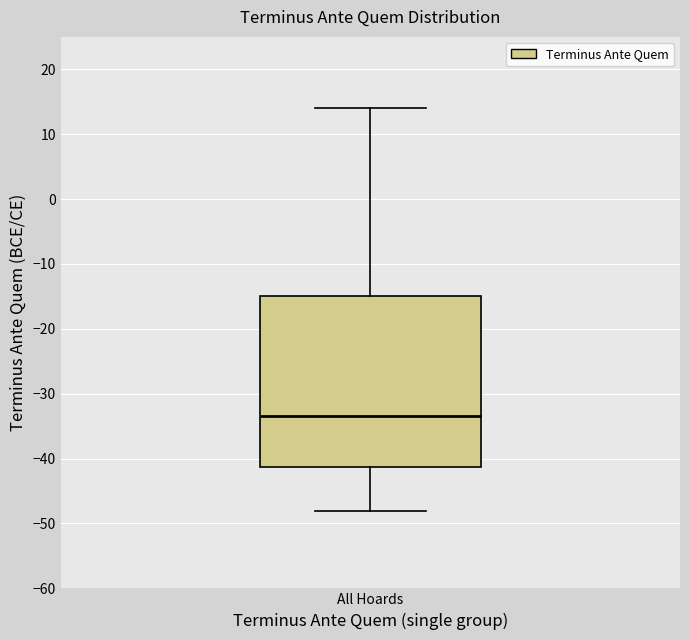

Where does the lower whisker of the box for All Hoards end on the y-axis? The values are not printed on the chart, so give them approximately, as read against the axis.

-48